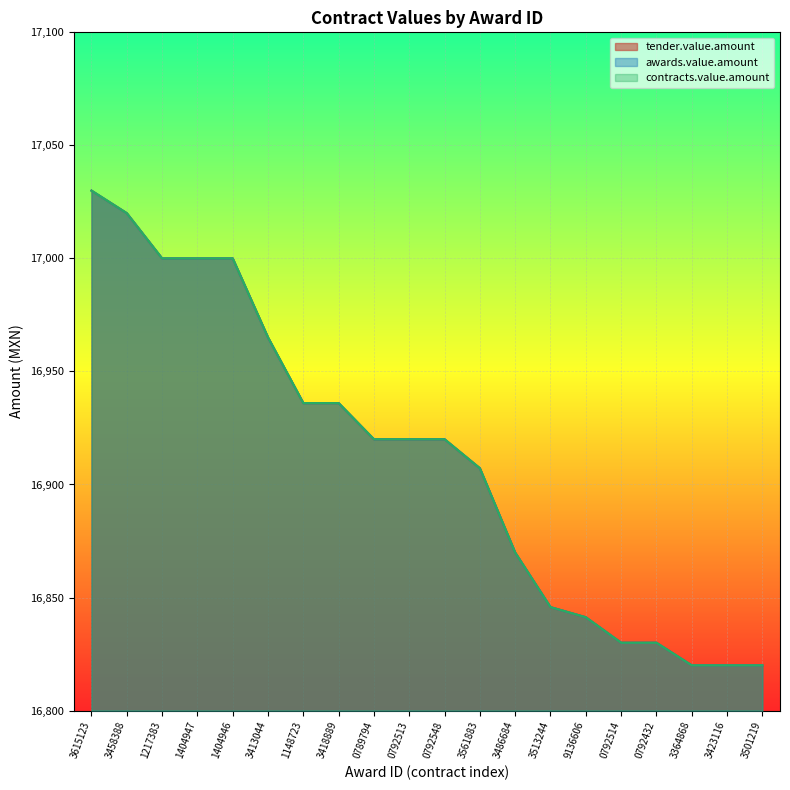

What is the label of the 19th point from the left?

3423116